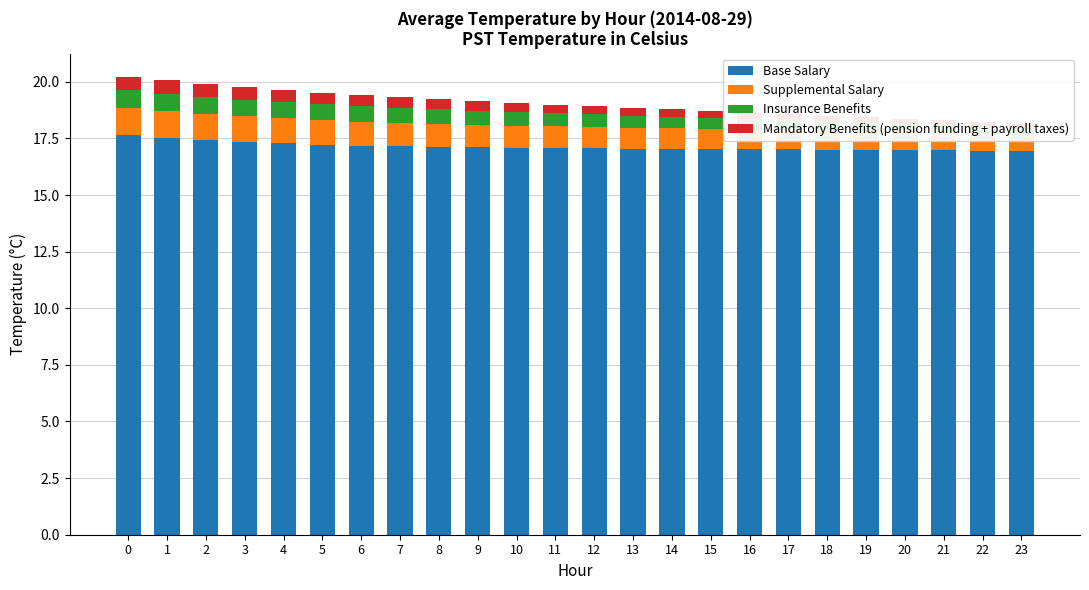

What is the smallest value displayed?

0.1